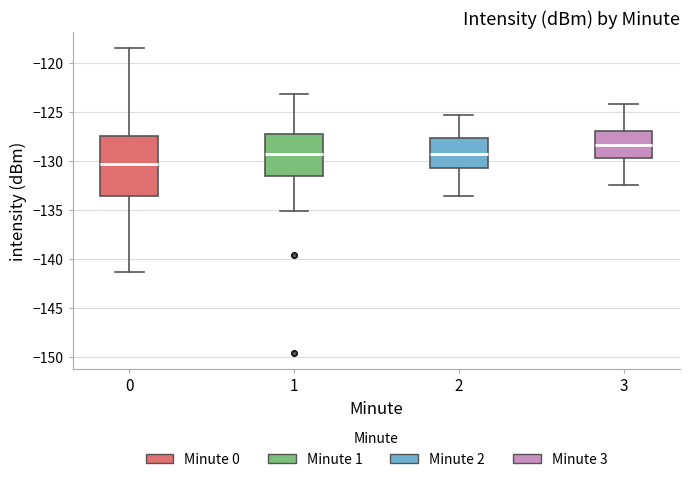

Comparing the boxes themselves (not the whiskers), which one is the tallest?

0